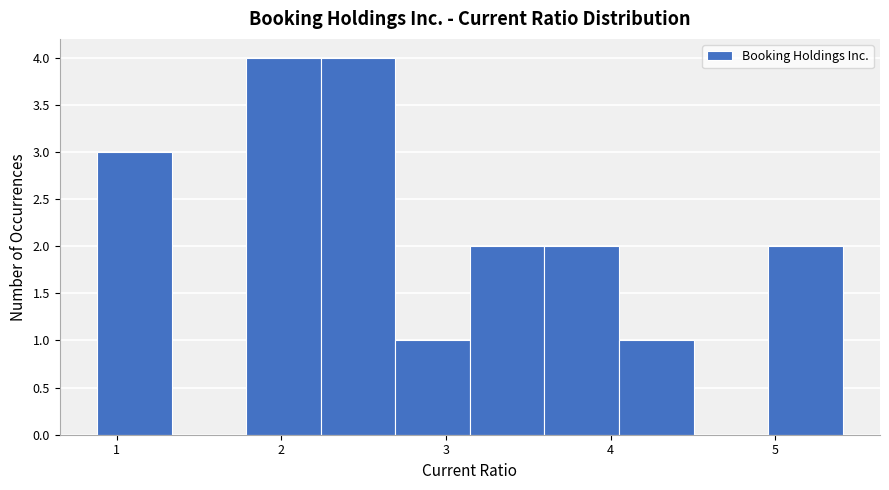

How tall is the bar that spans 2.2 to 2.7 on the x-axis? Neither the bar edges nor the heights are printed on the chart, so give them approximately, as read against the axes.

4